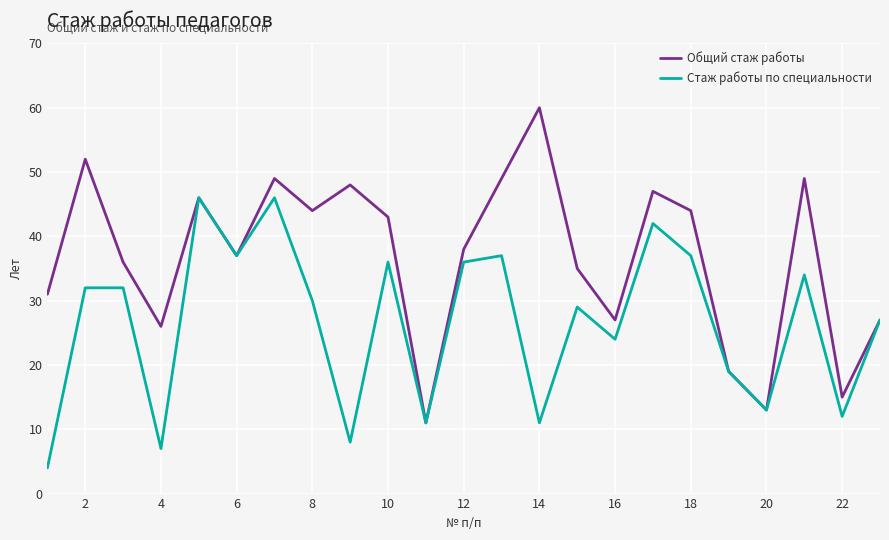

What are all the series names shown in the legend?

Общий стаж работы, Стаж работы по специальности